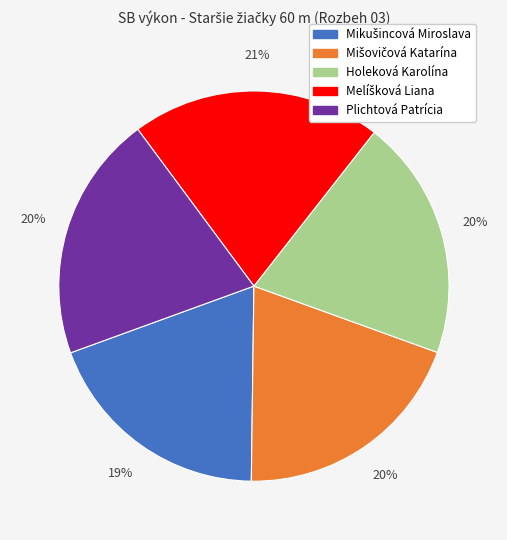

The Holeková Karolína slice represents 6% of the pie. True or false?

False